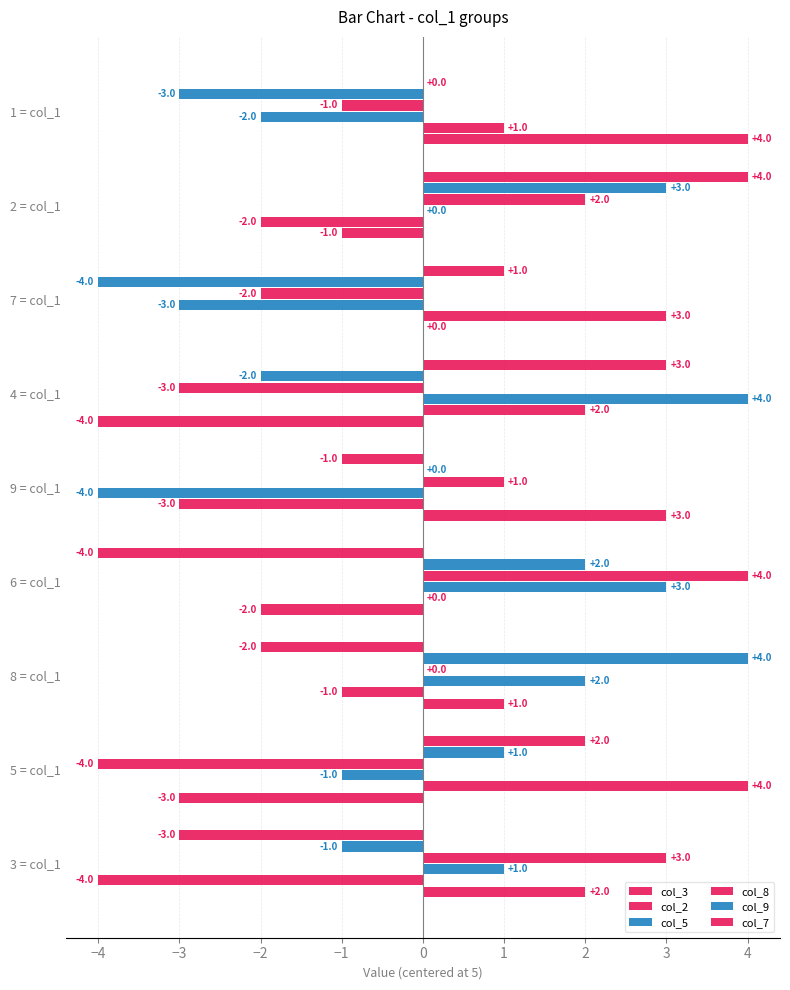

What is the lowest value of the col_8 series?

-4